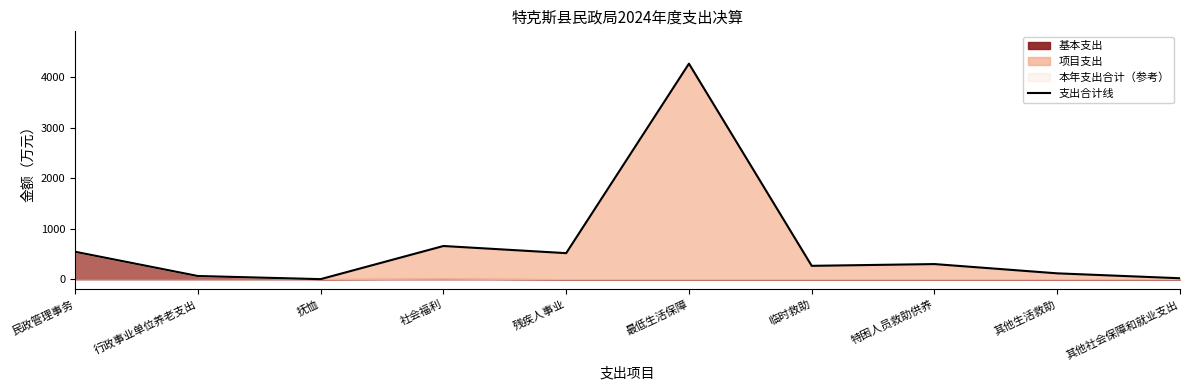

How many values are below 300?

5